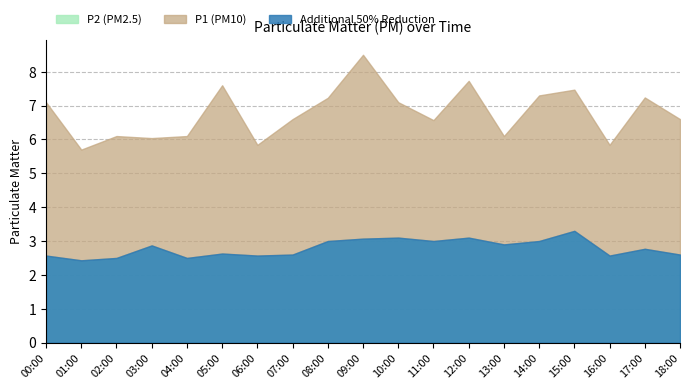

In P1, how many points are higher than both neighbors (excluding endpoints)?

6